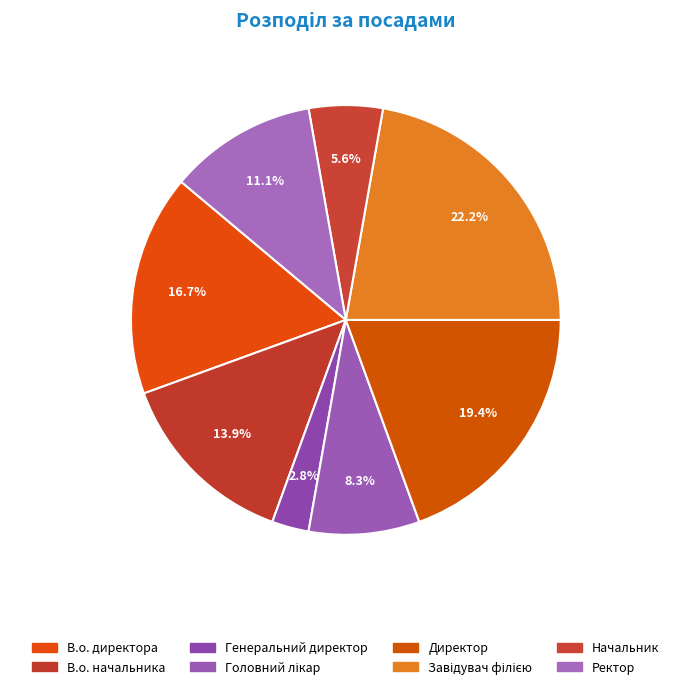

How many slices are in this pie chart?

8